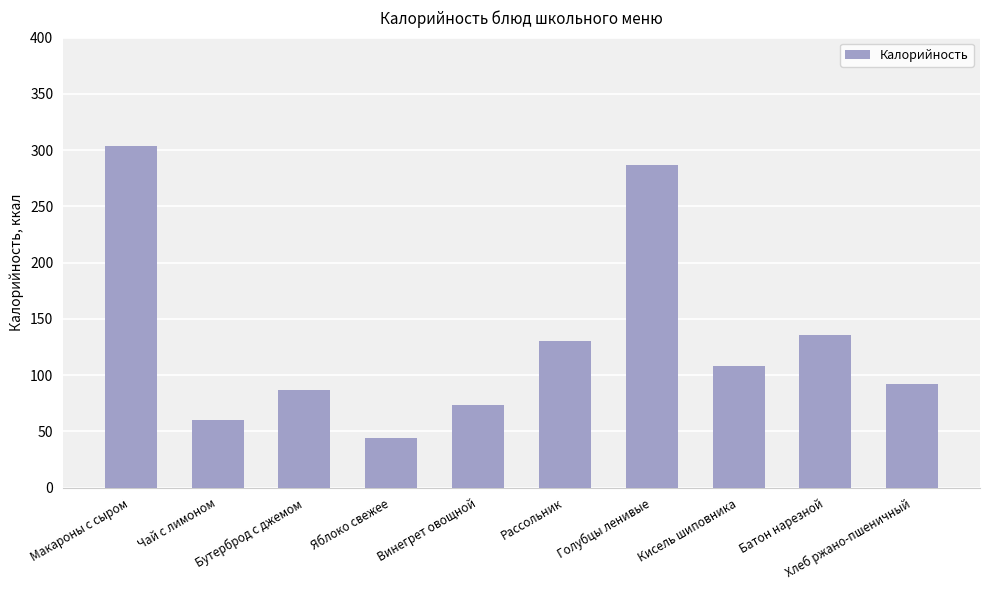

Are the bars horizontal?

No